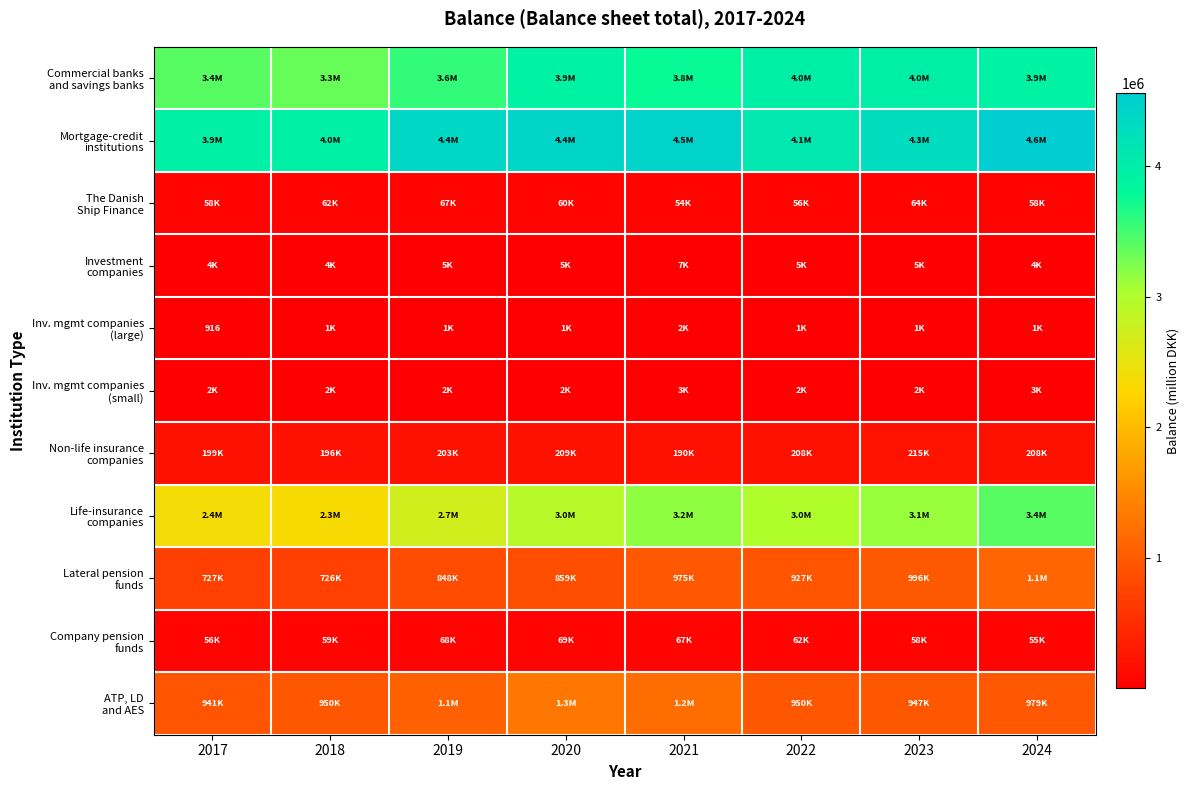

What is the maximum value shown in the chart?

4556500